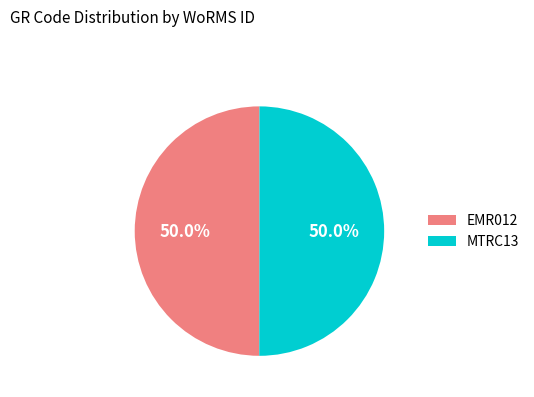

What portion of the pie excludes EMR012?

50.0%